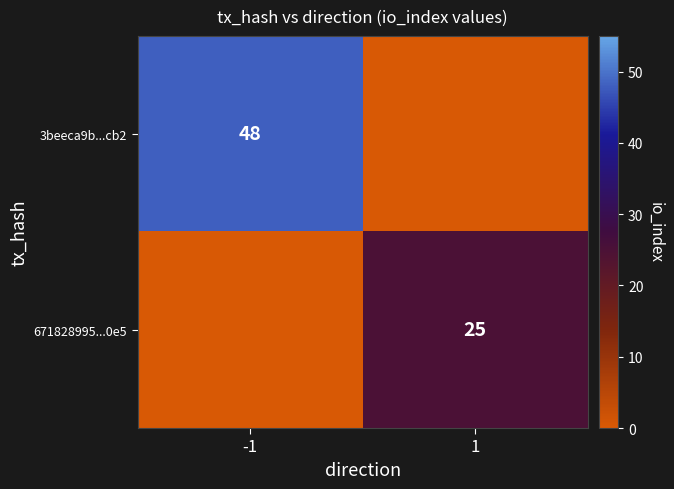

Is the value of 3beeca9b...cb2 at -1 greater than the value of 671828995...0e5 at 1?

Yes